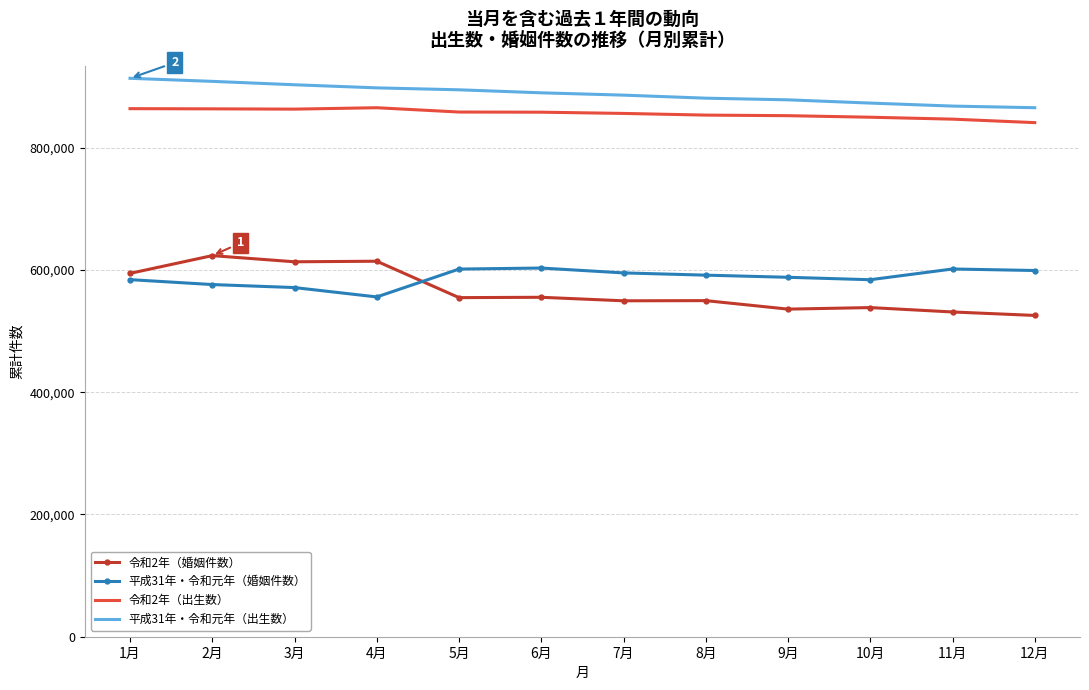

Which series has the largest total across all categories?

平成31年・令和元年（出生数）